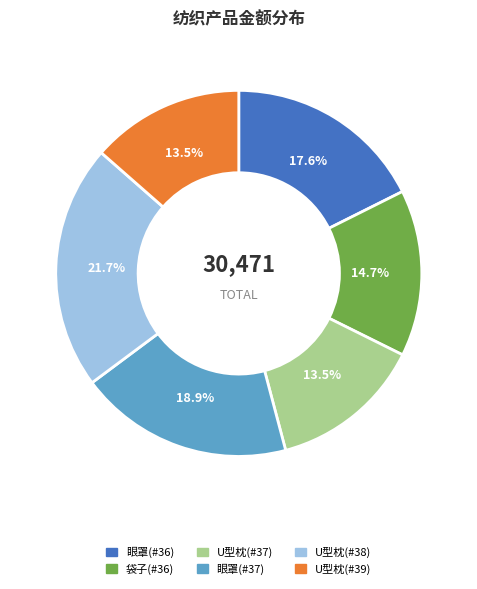

Is there a majority slice in this chart?

No